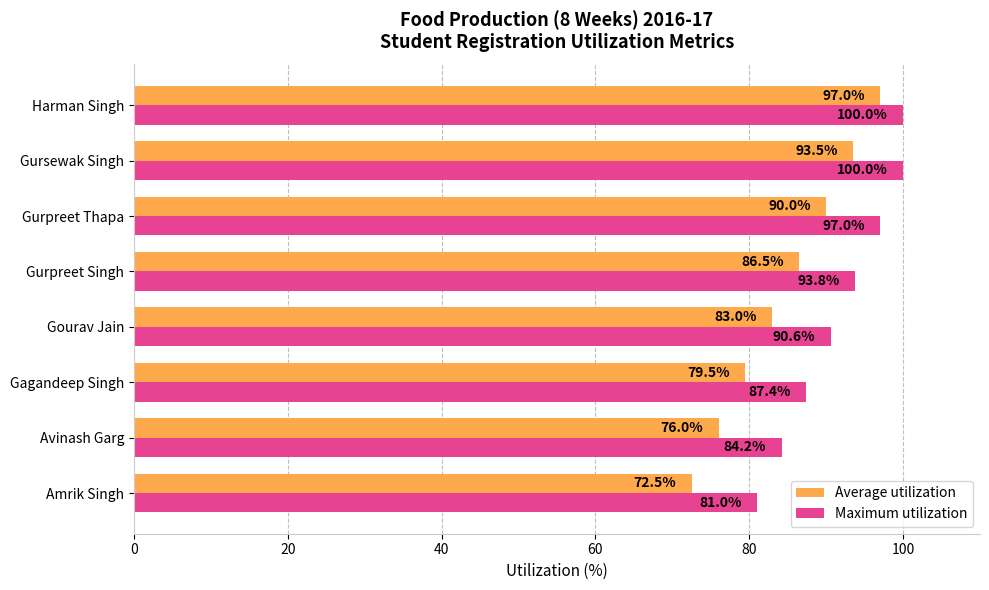

How many values in the Maximum utilization series are below 93?

4